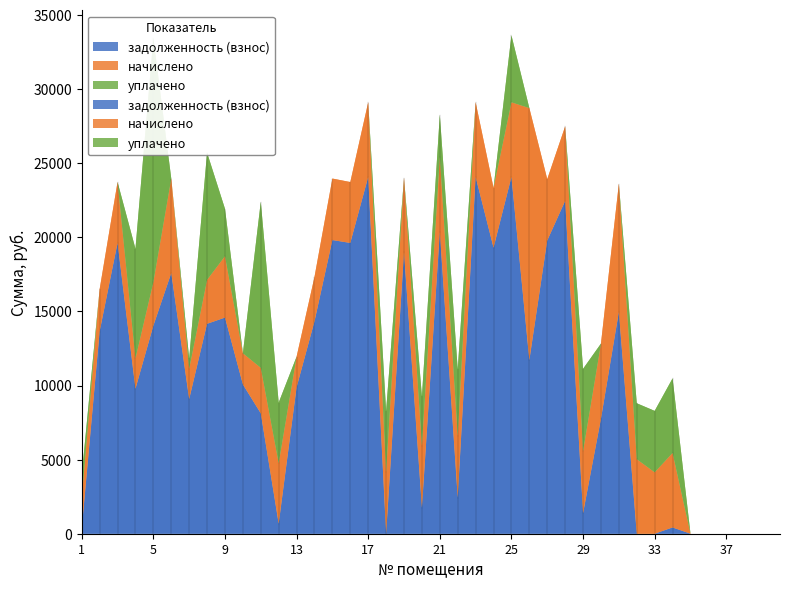

True or false: начислено has a value of 0.0 at 40.

True